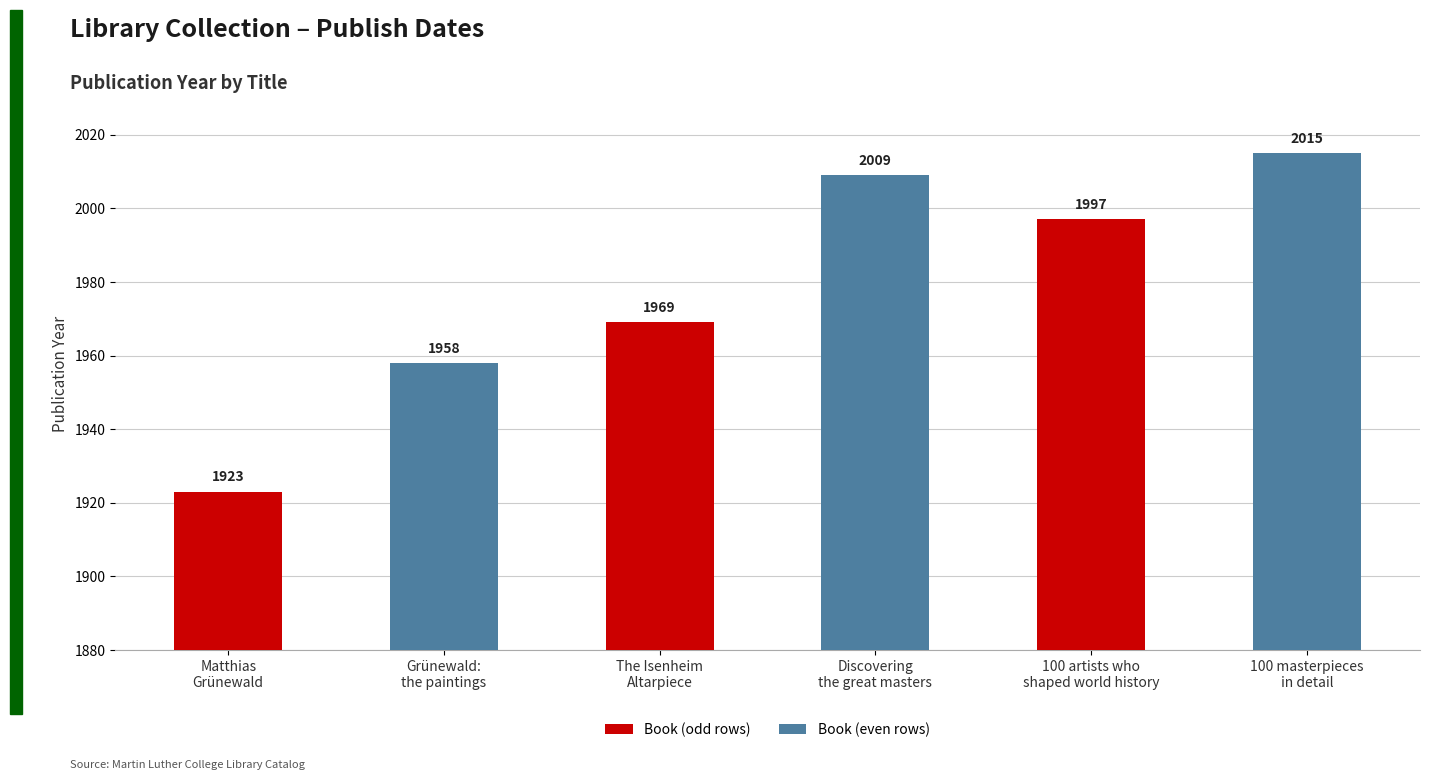

What is the label of the 4th bar from the left?

Discovering
the great masters